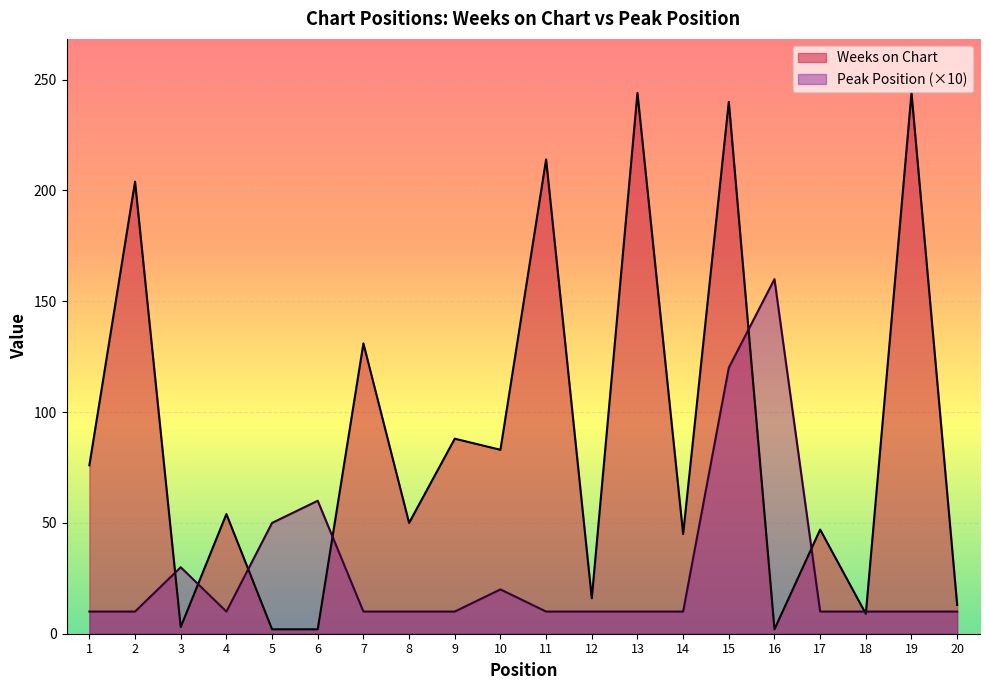

True or false: Peak Position has more than 2 points higher than both neighbors.

True